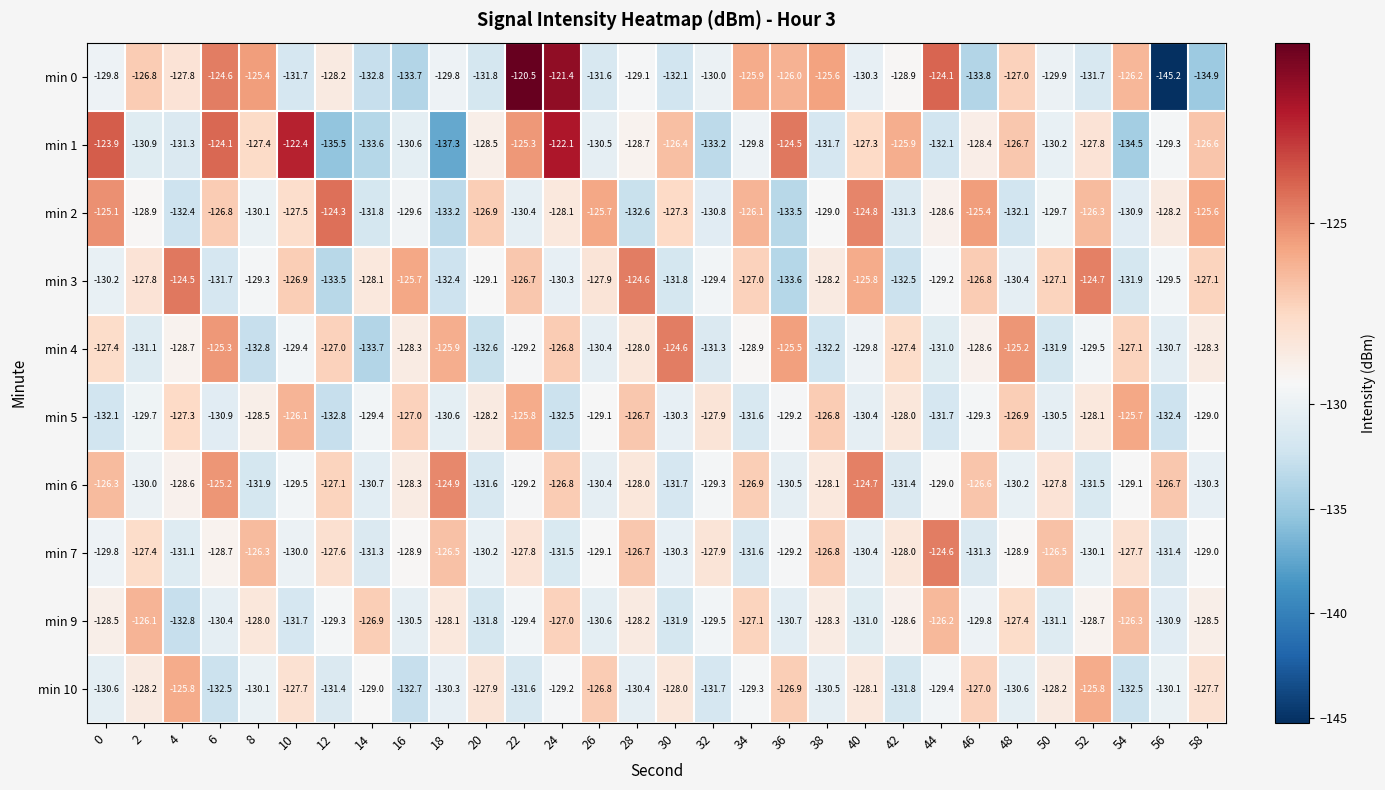

Which series has the largest range (max minus min)?

min 0